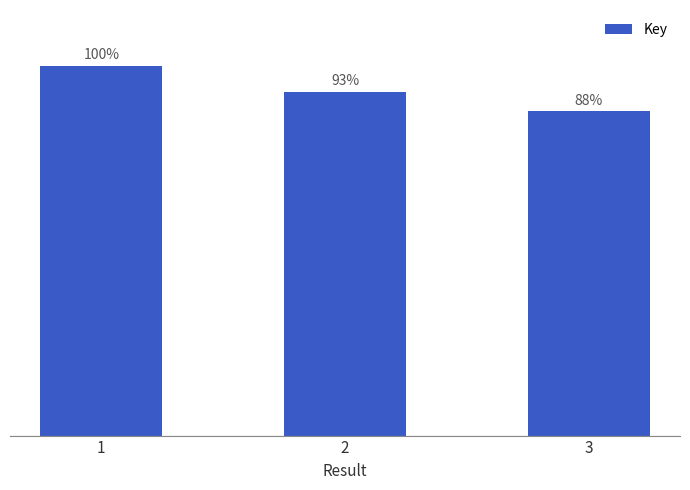

List the labels in order of value, smallest first.

3, 2, 1